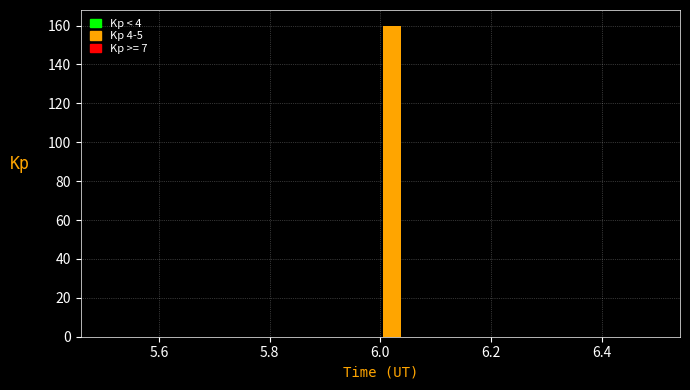

Around what value on the x-axis is the tallest bar? Give the approximate position of its centre, as read against the axis.

6.02